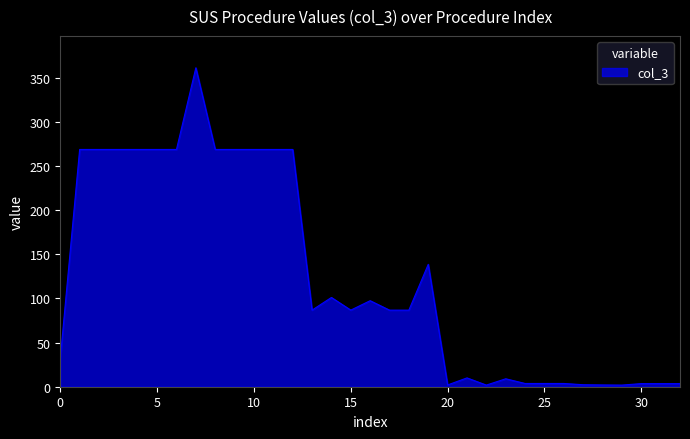

Does the chart display data point markers on the line(s)?

No